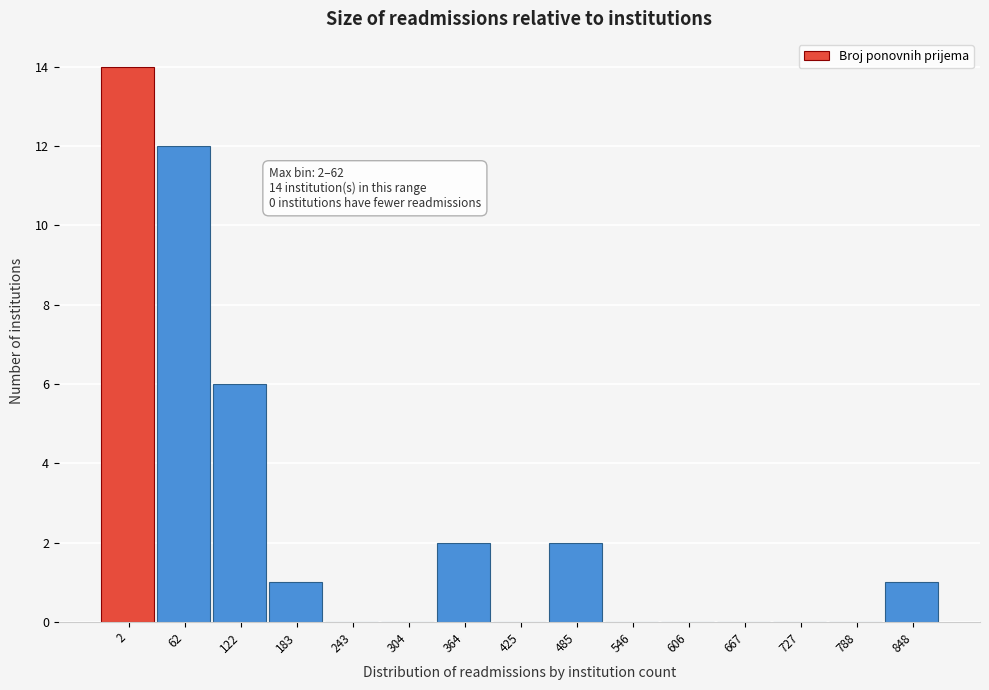

Reading left to right, list all the values displayed in this chart.

2=14	62=12	122=6	183=1	243=0	304=0	364=2	425=0	485=2	546=0	606=0	667=0	727=0	788=0	848=1